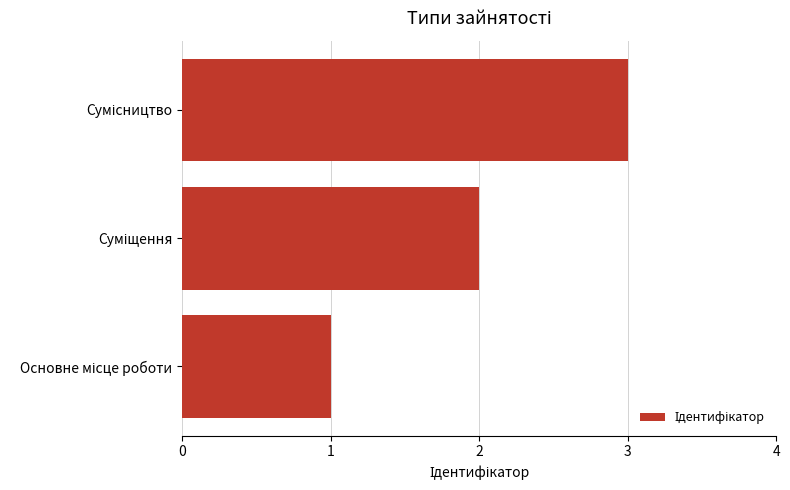

What is the minimum value shown in the chart?

1